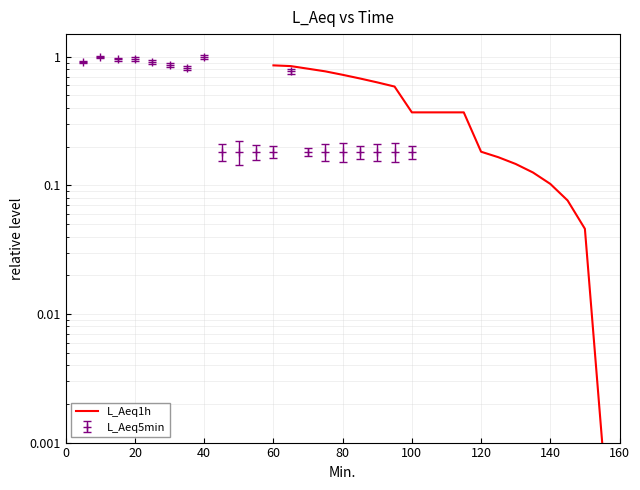

How many lines are shown in the chart?

1